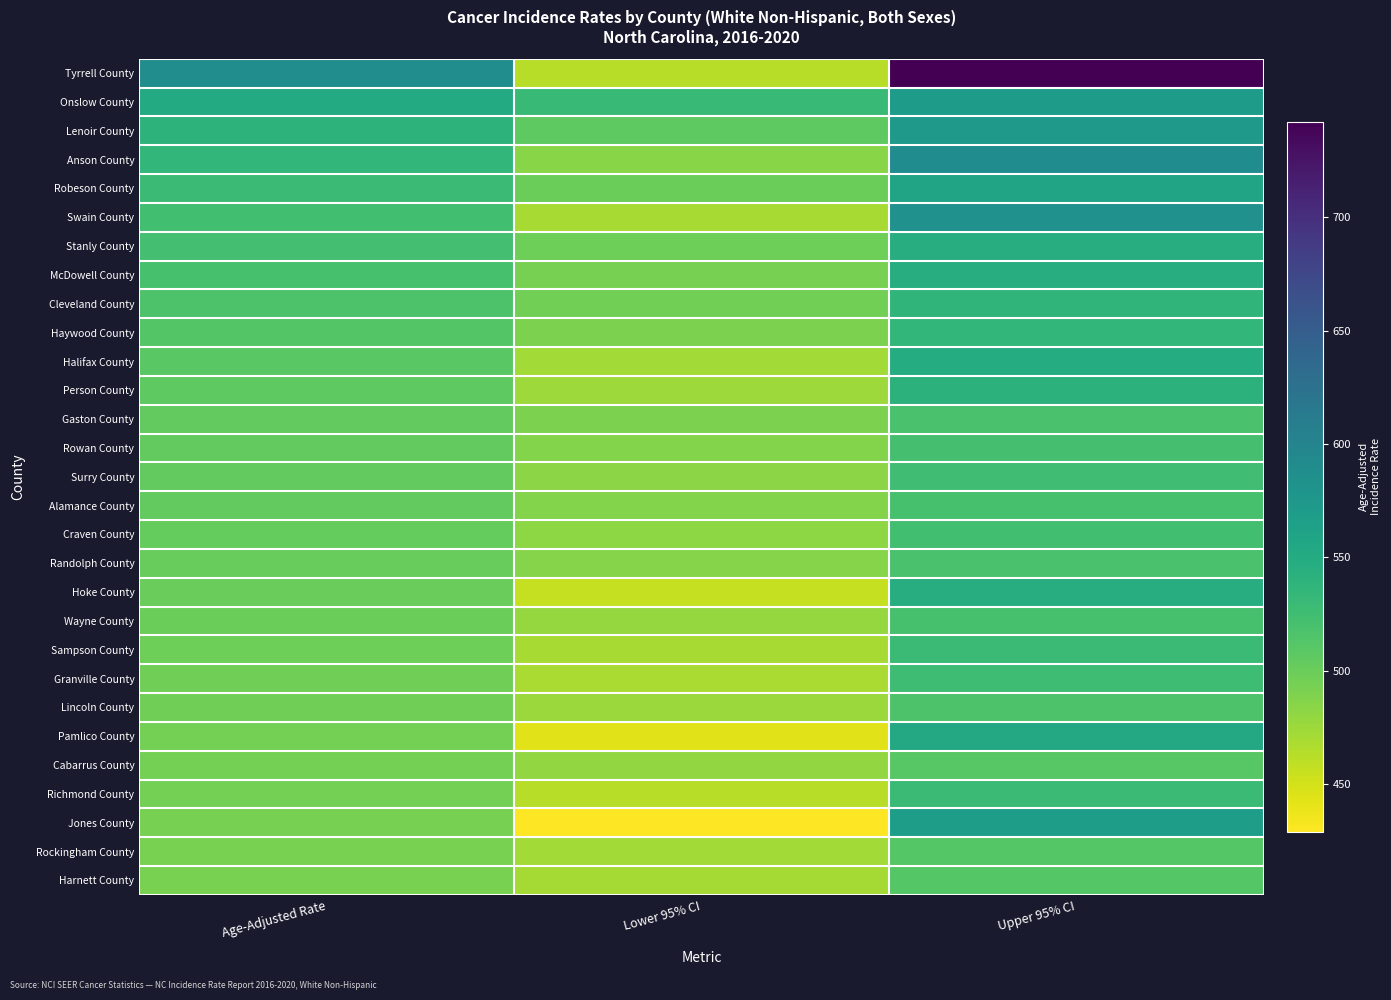

Reading left to right, list all the values displayed in this chart.

Tyrrell County: Age-Adjusted Rate=588.7	Lower 95% CI=462.7	Upper 95% CI=742.0
Onslow County: Age-Adjusted Rate=550.4	Lower 95% CI=530.7	Upper 95% CI=570.6
Lenoir County: Age-Adjusted Rate=539.2	Lower 95% CI=507.0	Upper 95% CI=573.2
Anson County: Age-Adjusted Rate=534.8	Lower 95% CI=484.2	Upper 95% CI=590.0
Robeson County: Age-Adjusted Rate=528.9	Lower 95% CI=499.7	Upper 95% CI=559.7
Swain County: Age-Adjusted Rate=523.9	Lower 95% CI=470.2	Upper 95% CI=583.2
Stanly County: Age-Adjusted Rate=522.0	Lower 95% CI=497.6	Upper 95% CI=547.3
McDowell County: Age-Adjusted Rate=519.9	Lower 95% CI=493.7	Upper 95% CI=547.3
Cleveland County: Age-Adjusted Rate=516.5	Lower 95% CI=496.3	Upper 95% CI=537.5
Haywood County: Age-Adjusted Rate=512.5	Lower 95% CI=490.8	Upper 95% CI=534.9
Halifax County: Age-Adjusted Rate=509.1	Lower 95% CI=471.9	Upper 95% CI=548.8
Person County: Age-Adjusted Rate=507.0	Lower 95% CI=474.7	Upper 95% CI=541.2
Gaston County: Age-Adjusted Rate=504.6	Lower 95% CI=491.1	Upper 95% CI=518.4
Rowan County: Age-Adjusted Rate=504.1	Lower 95% CI=487.5	Upper 95% CI=521.1
Surry County: Age-Adjusted Rate=504.0	Lower 95% CI=483.1	Upper 95% CI=525.6
Alamance County: Age-Adjusted Rate=503.8	Lower 95% CI=487.5	Upper 95% CI=520.5
Craven County: Age-Adjusted Rate=502.7	Lower 95% CI=482.1	Upper 95% CI=524.1
Randolph County: Age-Adjusted Rate=502.3	Lower 95% CI=486.5	Upper 95% CI=518.4
Hoke County: Age-Adjusted Rate=500.5	Lower 95% CI=457.2	Upper 95% CI=546.7
Wayne County: Age-Adjusted Rate=499.1	Lower 95% CI=478.3	Upper 95% CI=520.7
Sampson County: Age-Adjusted Rate=498.4	Lower 95% CI=469.6	Upper 95% CI=528.6
Granville County: Age-Adjusted Rate=496.8	Lower 95% CI=468.6	Upper 95% CI=526.4
Lincoln County: Age-Adjusted Rate=496.5	Lower 95% CI=476.5	Upper 95% CI=517.1
Pamlico County: Age-Adjusted Rate=495.1	Lower 95% CI=442.9	Upper 95% CI=553.1
Cabarrus County: Age-Adjusted Rate=494.6	Lower 95% CI=479.7	Upper 95% CI=509.8
Richmond County: Age-Adjusted Rate=494.5	Lower 95% CI=462.5	Upper 95% CI=528.4
Jones County: Age-Adjusted Rate=493.8	Lower 95% CI=429.1	Upper 95% CI=567.0
Rockingham County: Age-Adjusted Rate=491.6	Lower 95% CI=471.9	Upper 95% CI=512.0
Harnett County: Age-Adjusted Rate=491.5	Lower 95% CI=471.7	Upper 95% CI=511.9